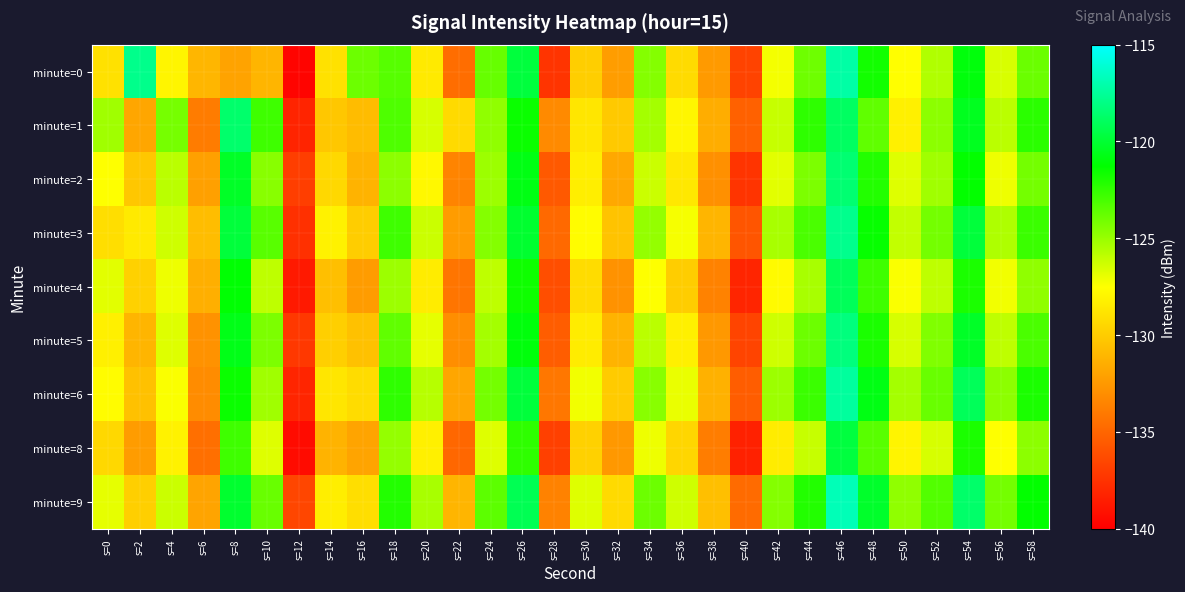

Which category has the highest value across all series?

s=46